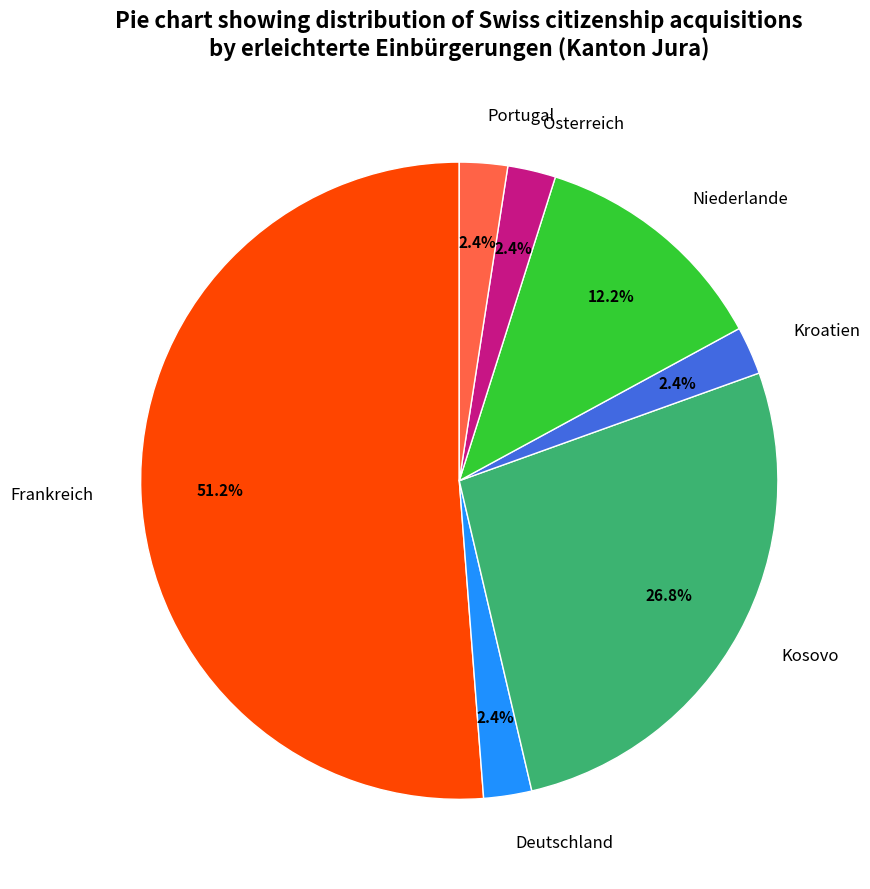

Is the sum of Frankreich and Kroatien greater than half?

Yes